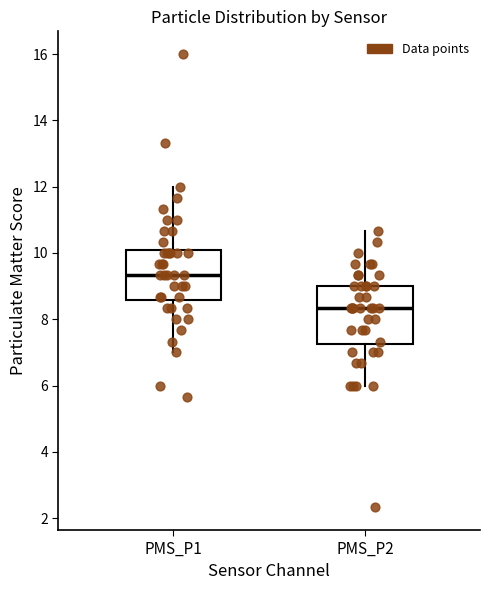

Reading left to right, read every box against the y-axis: the position of its median line, the range the box covers, and the ends of its whiskers. The values are not printed on the chart, so give them approximately, as read against the axis.

PMS_P1: median 9.4, box 8.6 to 10.0, whiskers 7.0 to 12.0
PMS_P2: median 8.4, box 7.2 to 9.0, whiskers 6.0 to 10.6